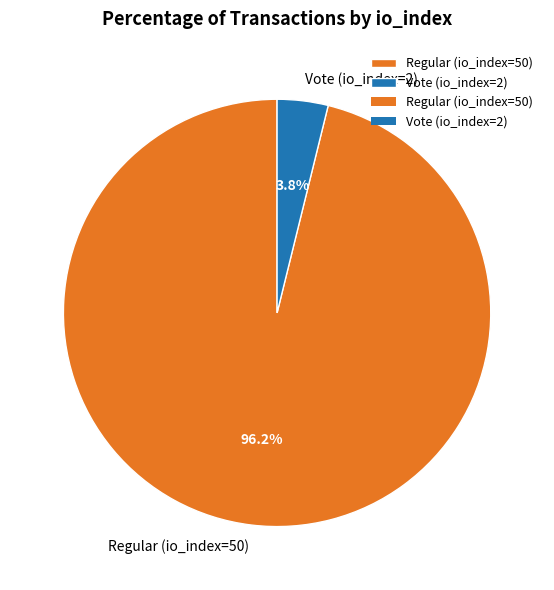

How many slices are in this pie chart?

2